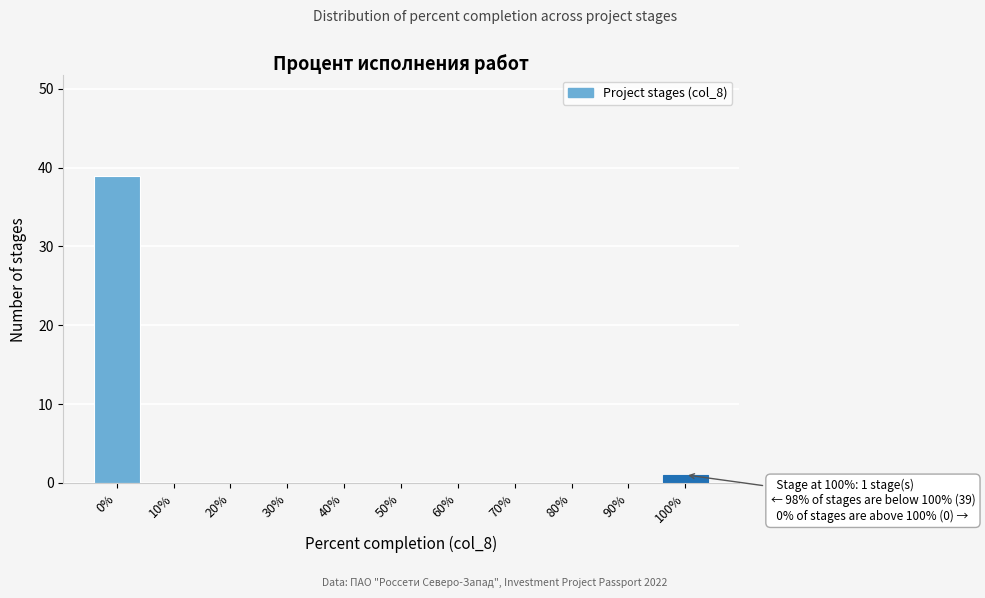

Reading left to right, transcribe all the data shown in this chart.

0%=39	10%=0	20%=0	30%=0	40%=0	50%=0	60%=0	70%=0	80%=0	90%=0	100%=1